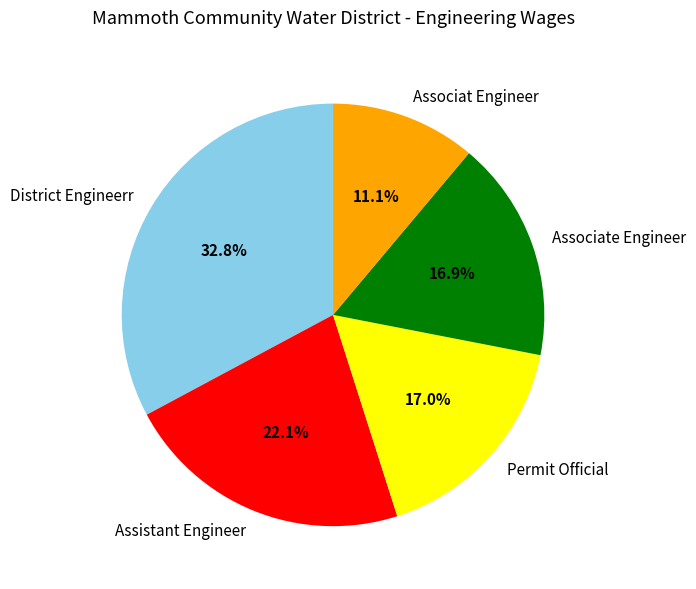

What percentage is NOT represented by Permit Official?

83.0%